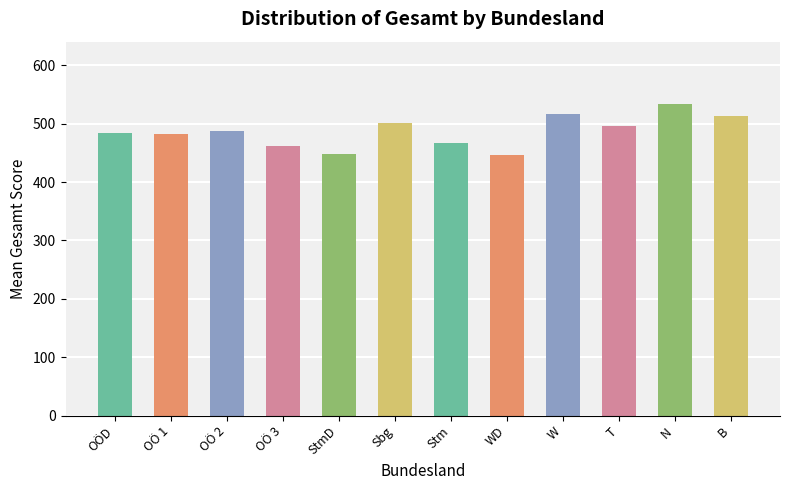

Reading left to right, what are all the values shown in this chart?

OÖD=484.2	OÖ 1=482.7	OÖ 2=487.7	OÖ 3=462.3	StmD=448.3	Sbg=501.0	Stm=466.7	WD=445.8	W=517.3	T=496.5	N=533.7	B=512.5